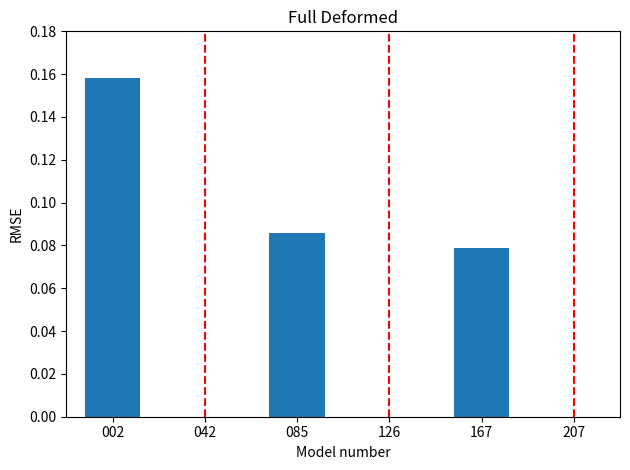

The chart shows a value of 0.3 at 002. True or false?

False